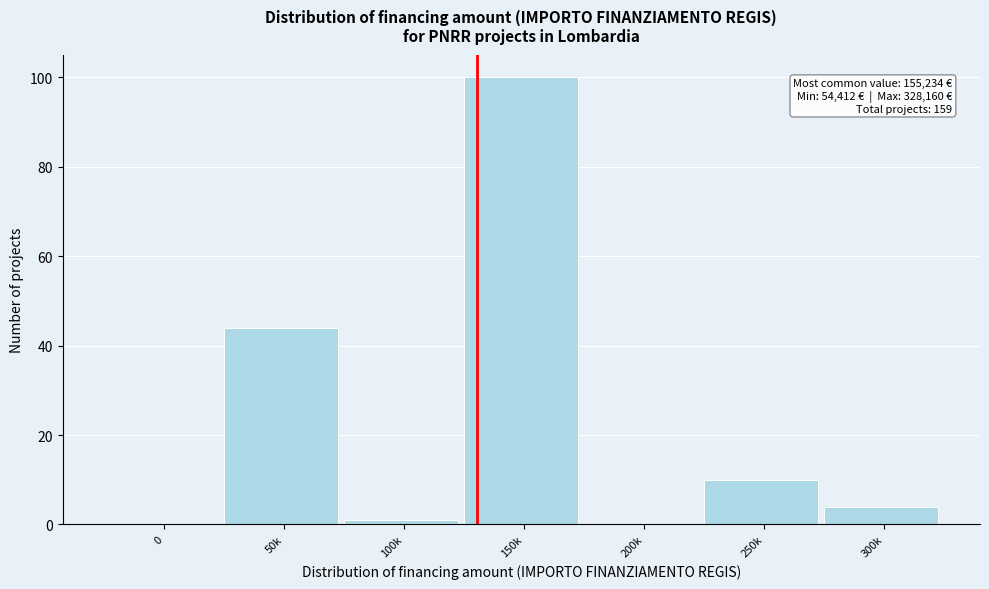

Reading left to right, transcribe all the data shown in this chart.

0=0	50k=44	100k=1	150k=100	200k=0	250k=10	300k=4